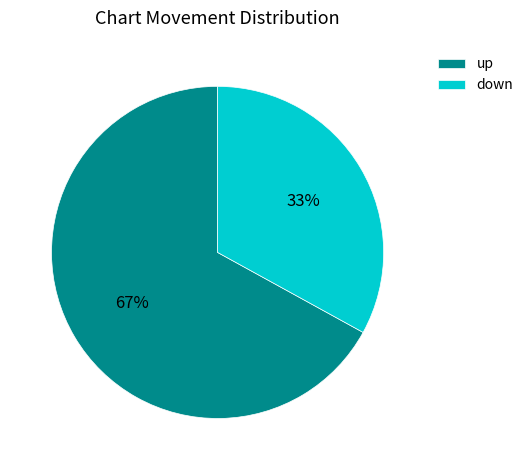

To the nearest percent, what is the average slice percentage?

50%